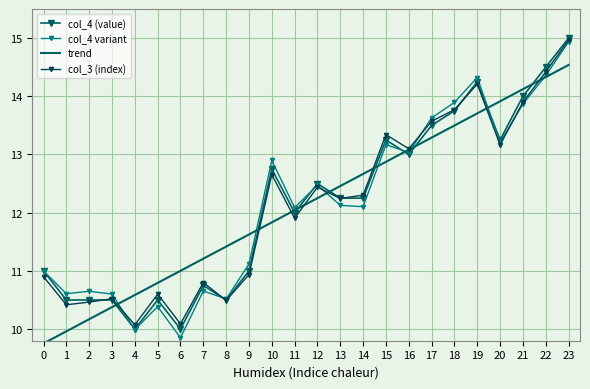

What is the total value across all series at 11?

48.0